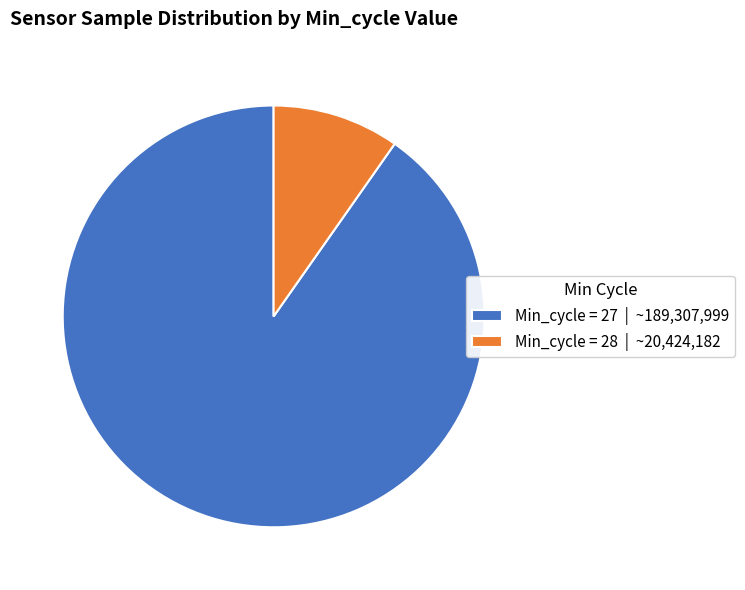

Do Min_cycle = 28 | ~20,424,182 and Min_cycle = 27 | ~189,307,999 together represent more than half of the pie?

Yes